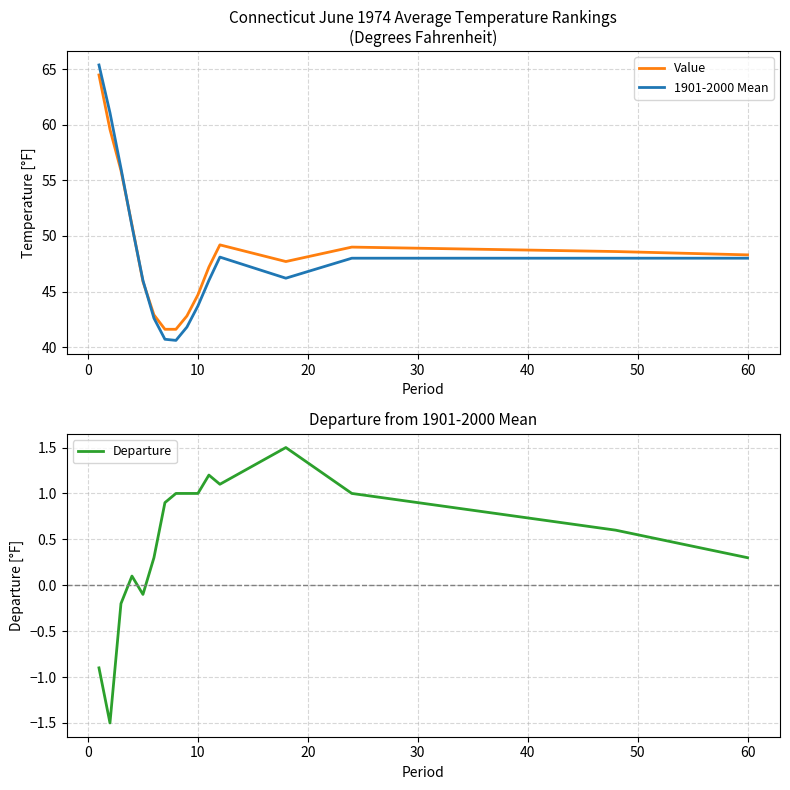

What is the difference between the maximum and second lowest values in the 1901-2000 Mean series?

24.7